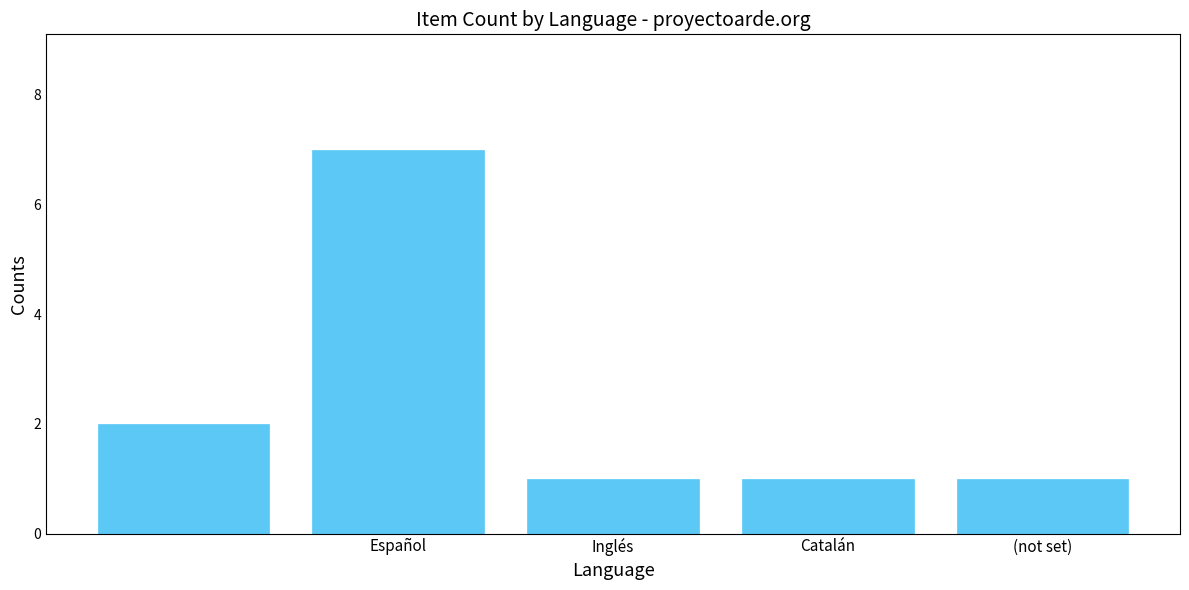

What is the value of the 4th bar from the left?

1